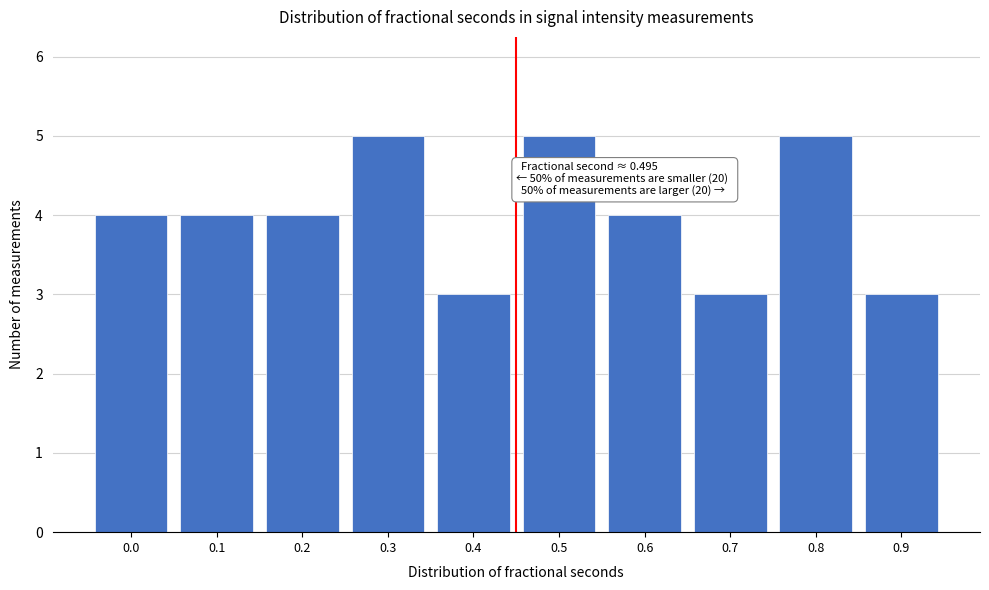

Reading right to left, transcribe all the data shown in this chart.

3	5	3	4	5	3	5	4	4	4